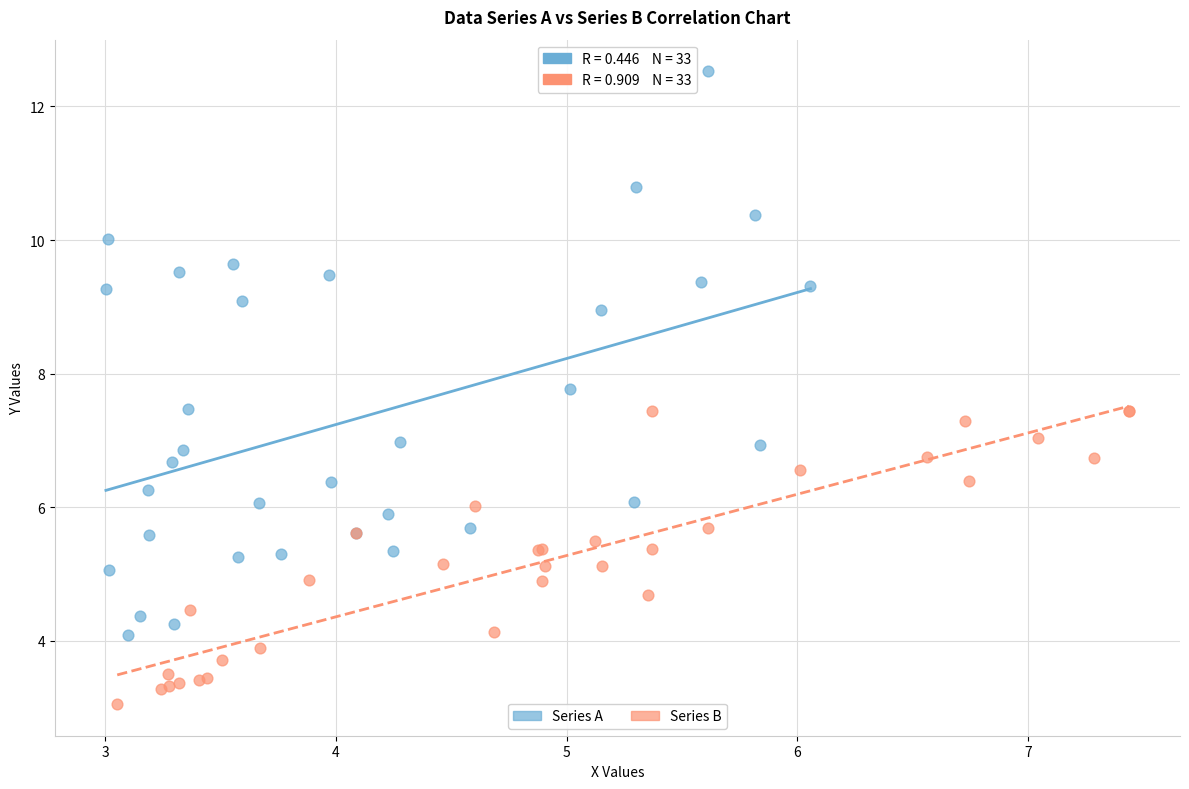

Which series reaches the maximum Y coordinate?

Series A